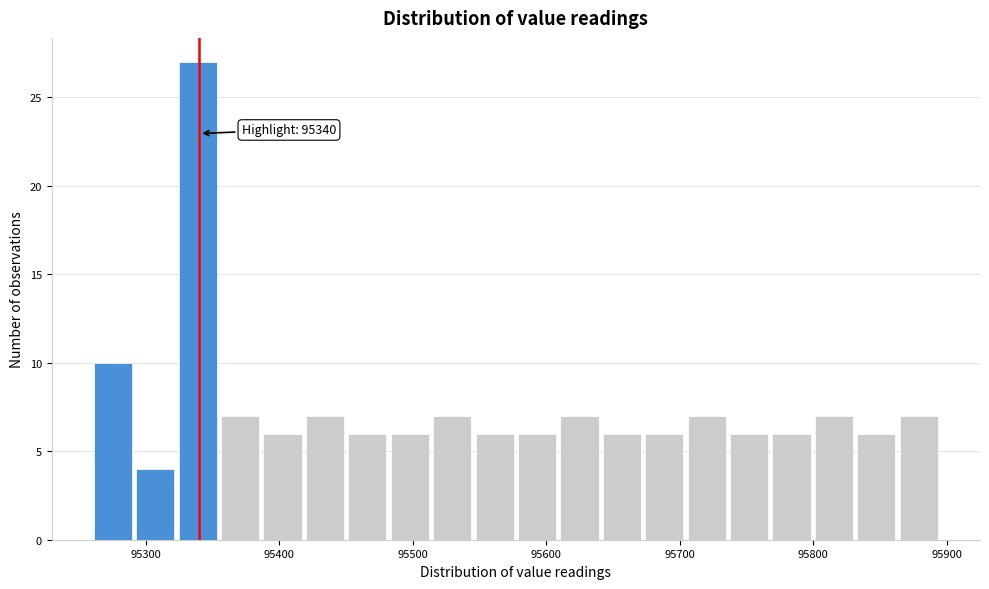

Around what value on the x-axis is the tallest bar? Give the approximate position of its centre, as read against the axis.

95340